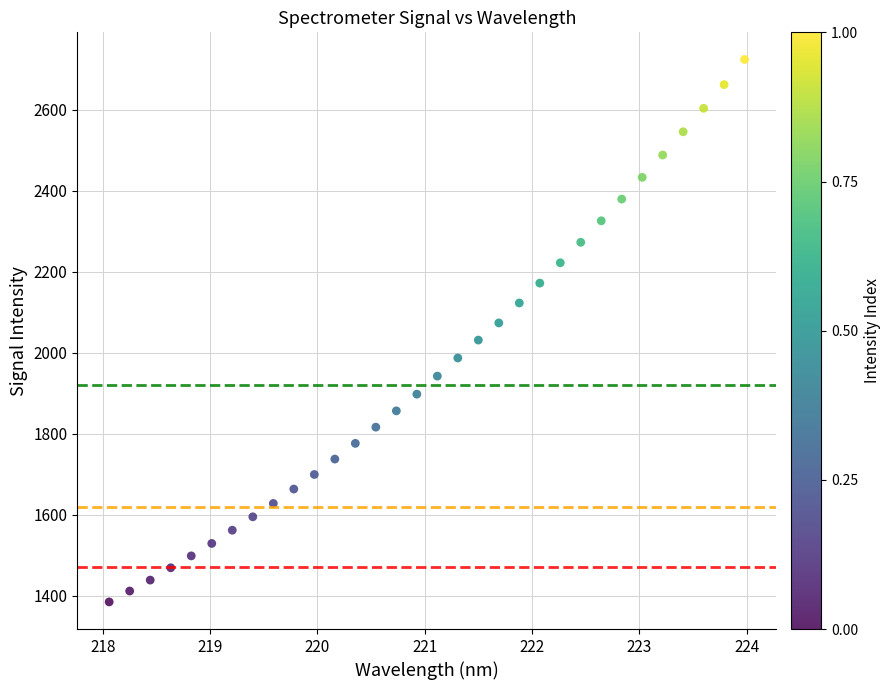

What is the range of X values (max minus min)?

5.9